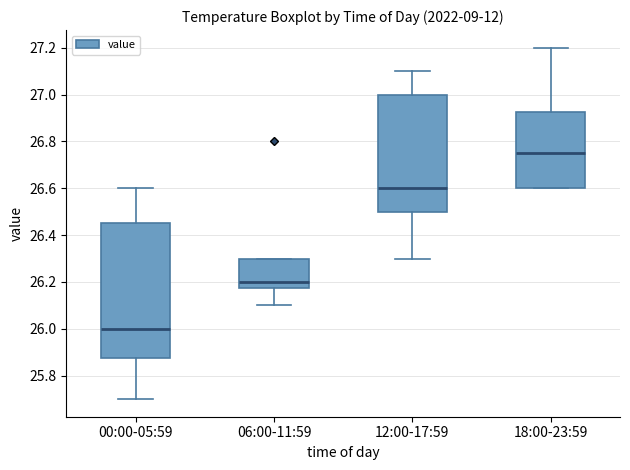

Which box is the tallest, from its lower edge to its upper edge?

00:00-05:59